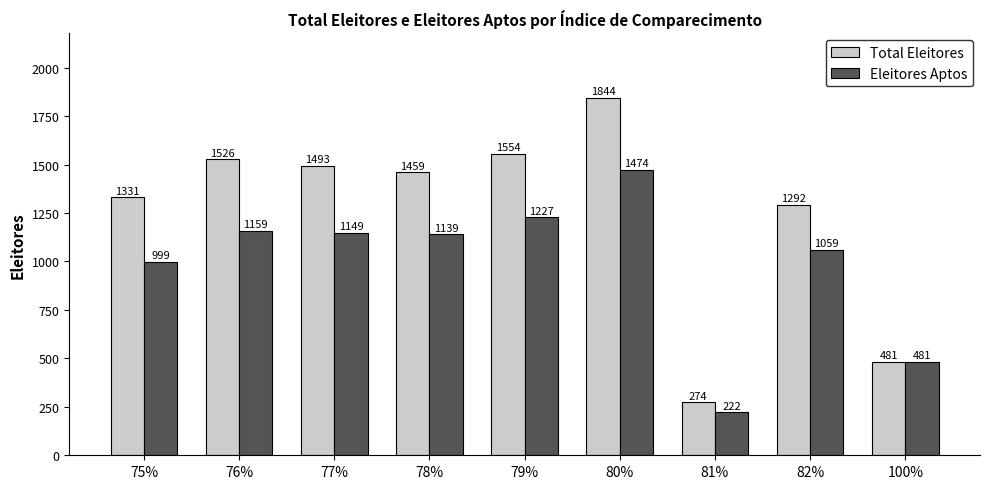

What is the maximum value shown in the chart?

1844